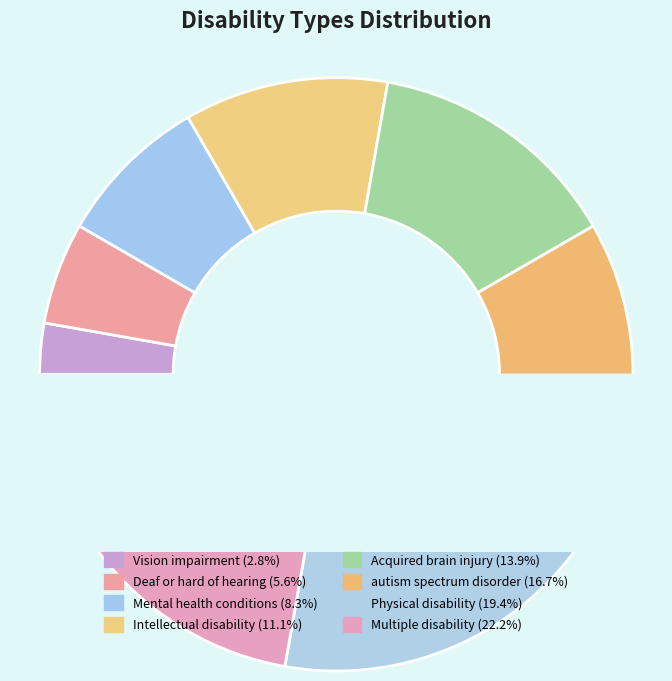

Which slice is the smallest?

Vision impairment